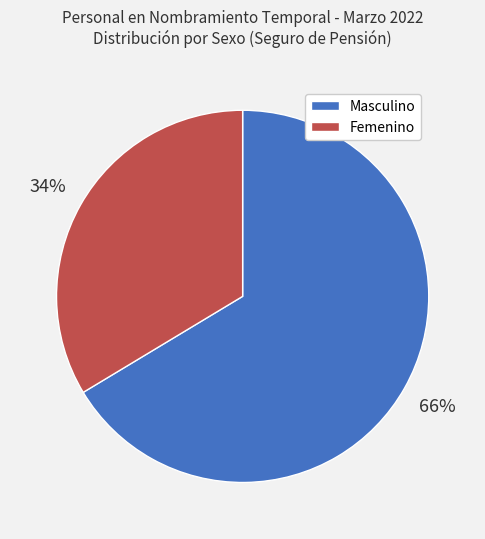

Rank the categories by value from highest to lowest.

Masculino, Femenino